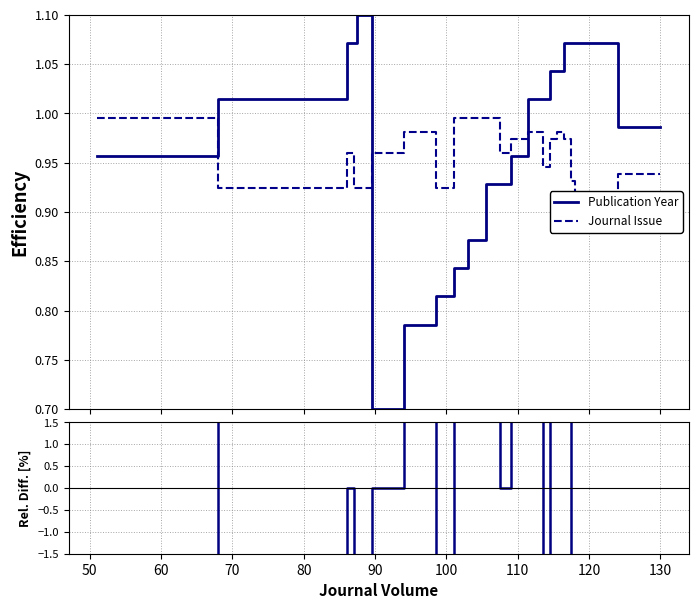

What are all the series names shown in the legend?

Publication Year, Journal Issue